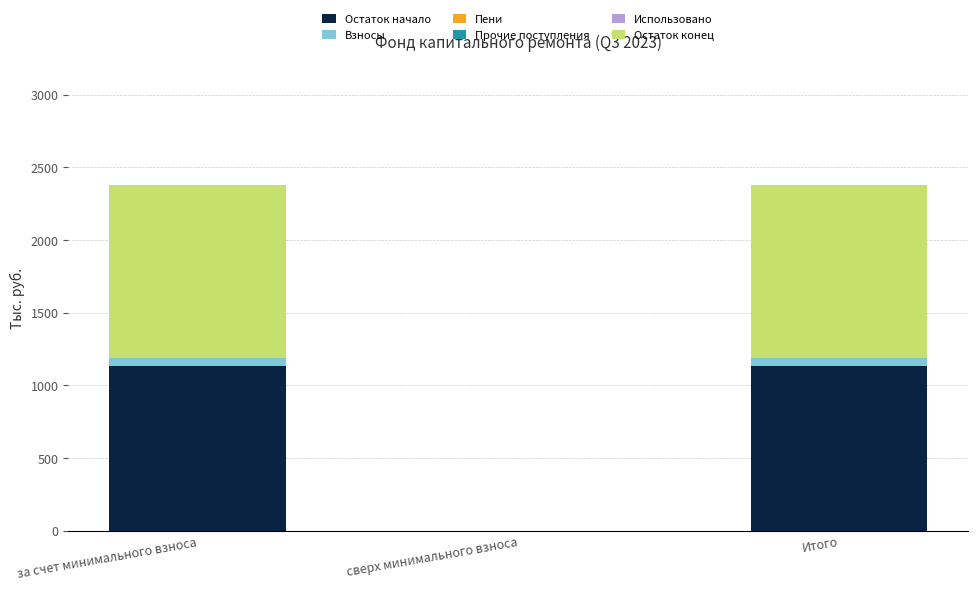

What is the difference between the maximum and minimum values in the Пени series?

0.5